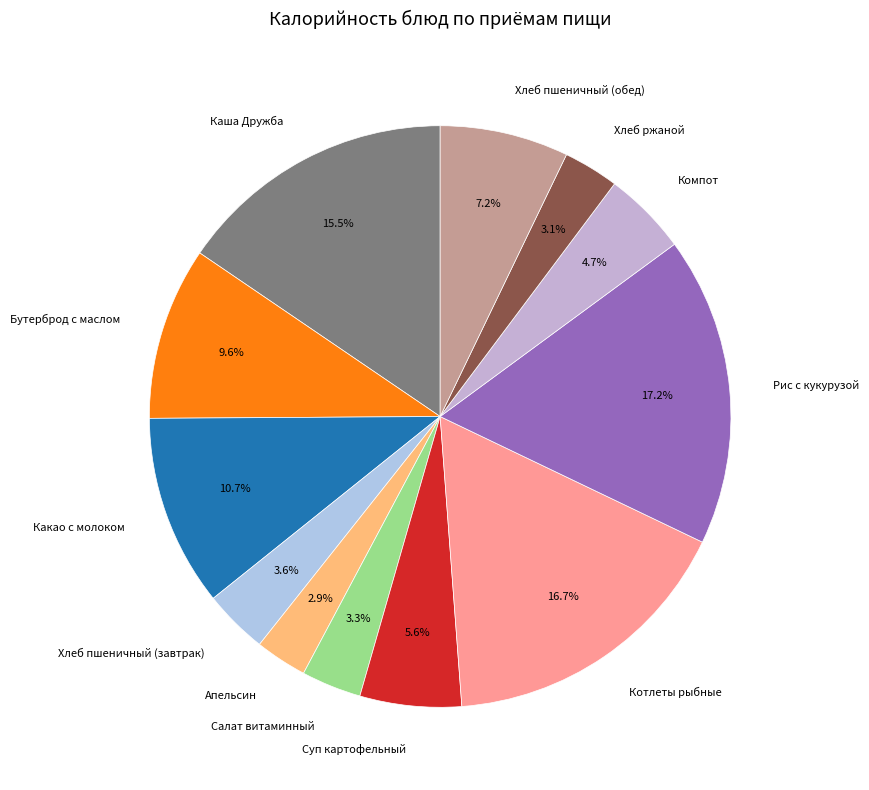

Combined, what portion of the pie is Хлеб пшеничный (завтрак) and Рис с кукурузой?

20.8%